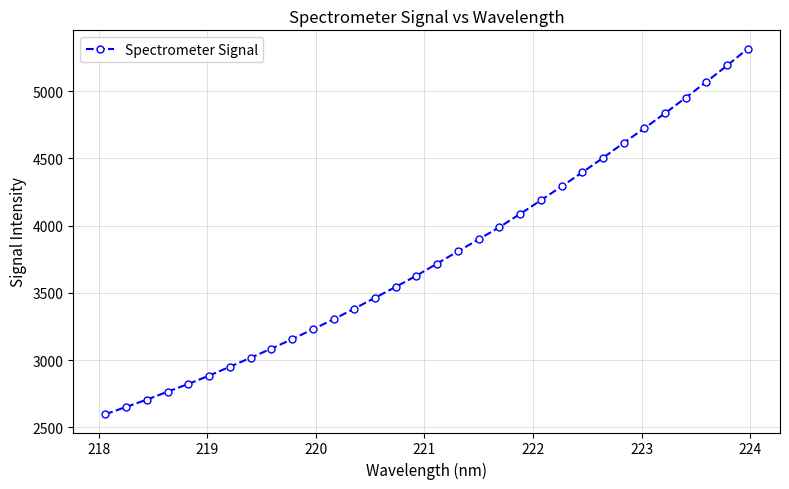

What is the smallest value displayed?

2597.4